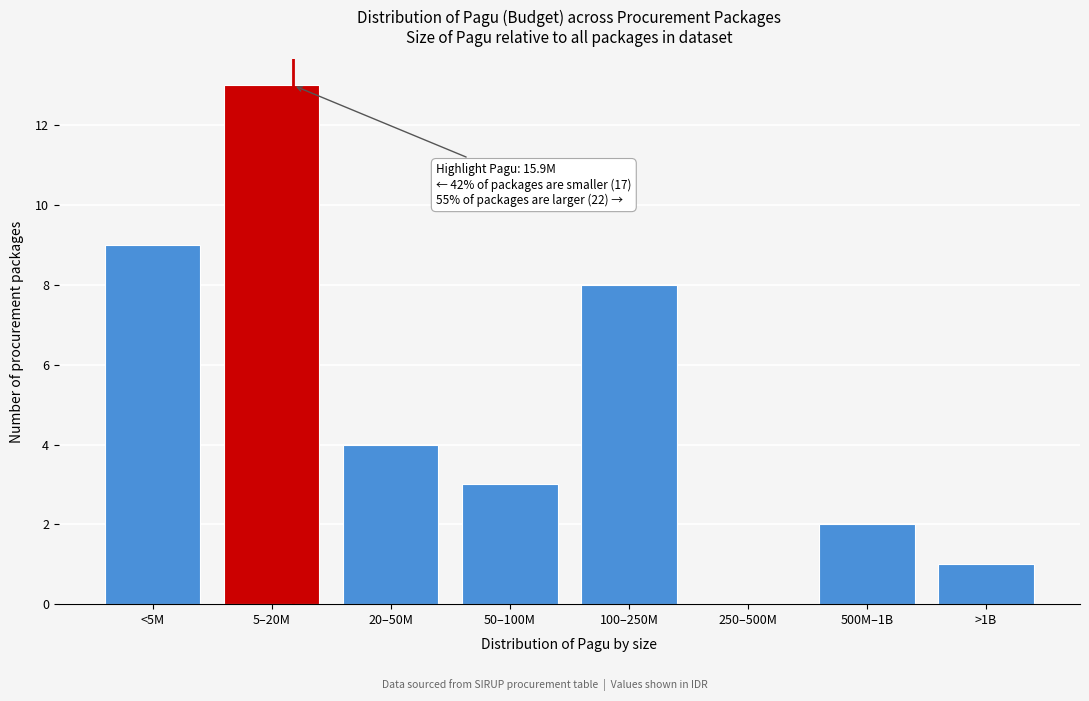

Reading right to left, what are all the values shown in this chart?

>1B=1	500M–1B=2	250–500M=0	100–250M=8	50–100M=3	20–50M=4	5–20M=13	<5M=9